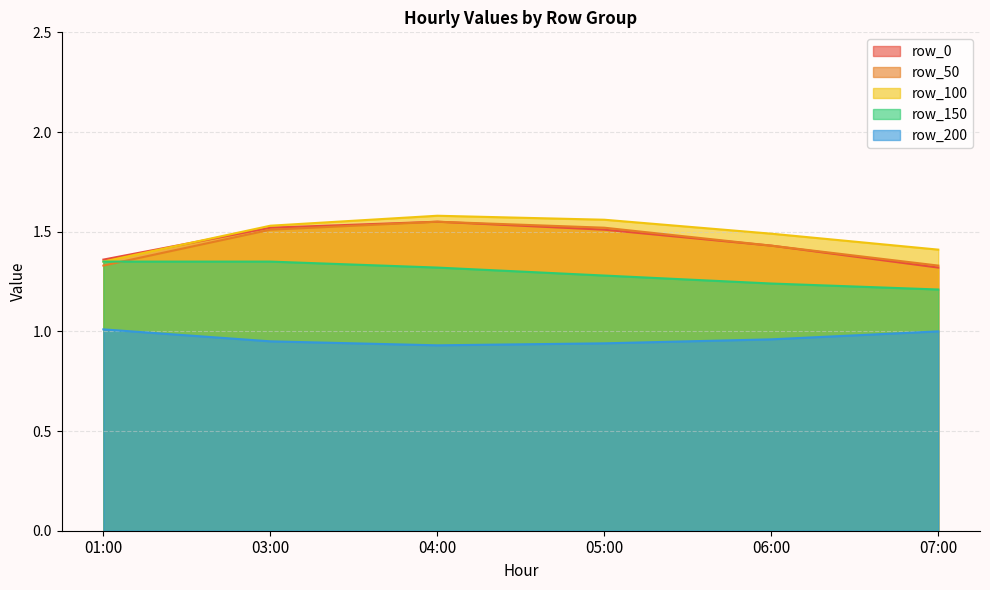

Rank the series by their maximum value, from lowest to highest.

row_200, row_150, row_0, row_50, row_100